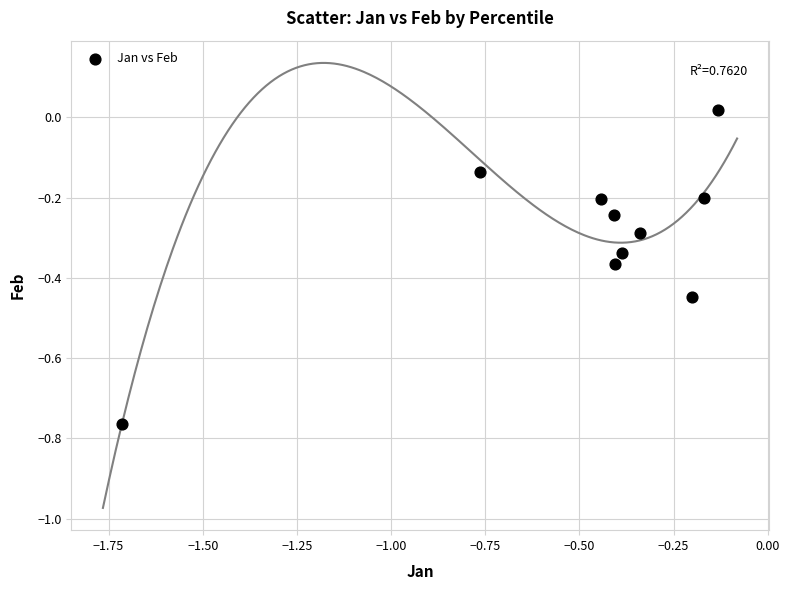

What is the range of Y values (max minus min)?

0.8